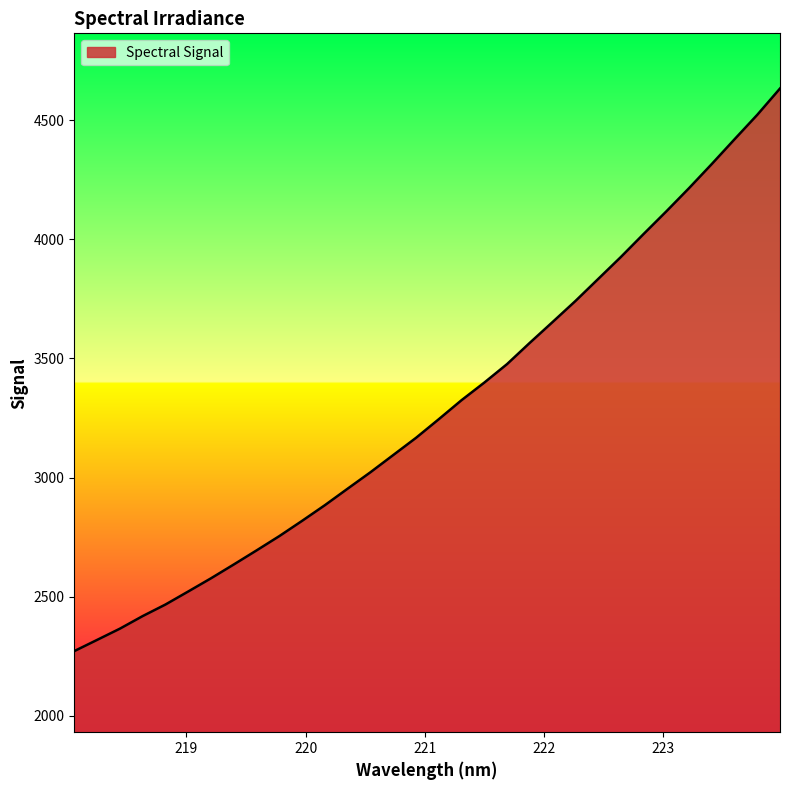

What is the minimum value shown in the chart?

2271.0